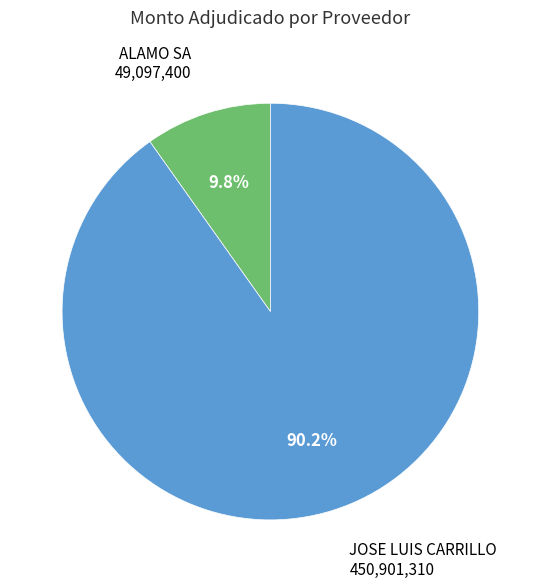

To the nearest percent, what is the combined percentage of ALAMO SA and JOSE LUIS CARRILLO?

100%